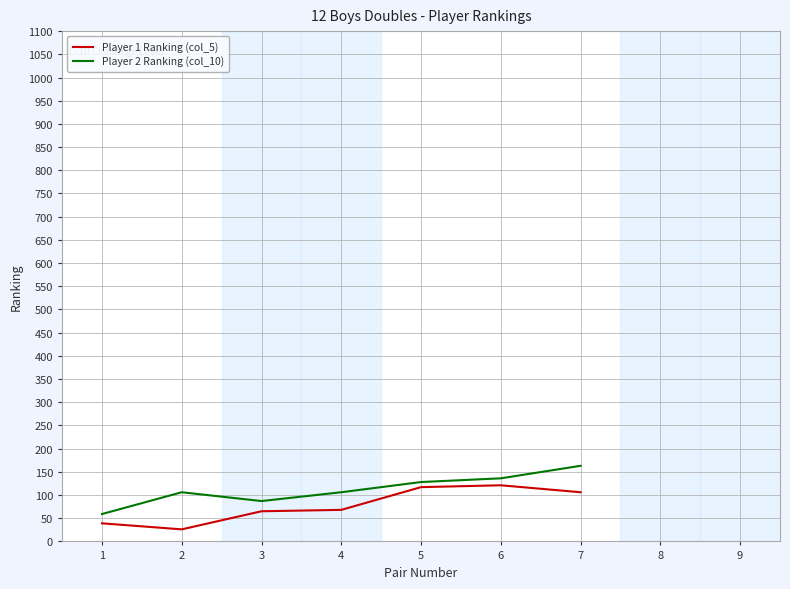

Is the value of Player 1 Ranking (col_5) at 2 greater than the value of Player 2 Ranking (col_10) at 2?

No